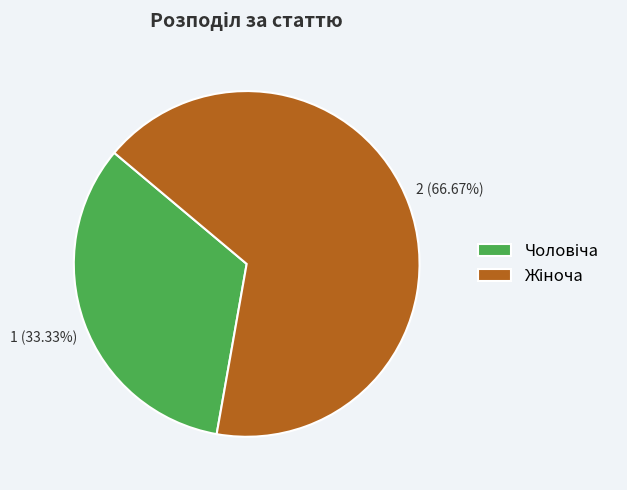

Is there a majority slice in this chart?

Yes